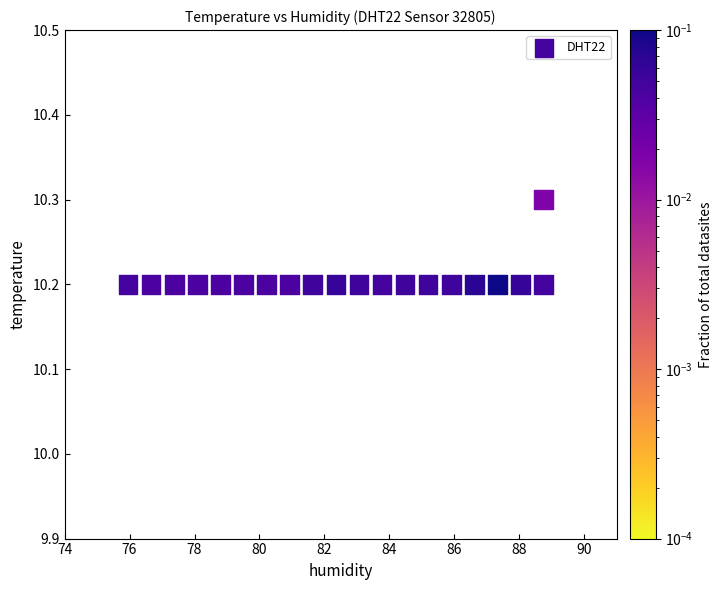

What is the range of X values (max minus min)?

12.8